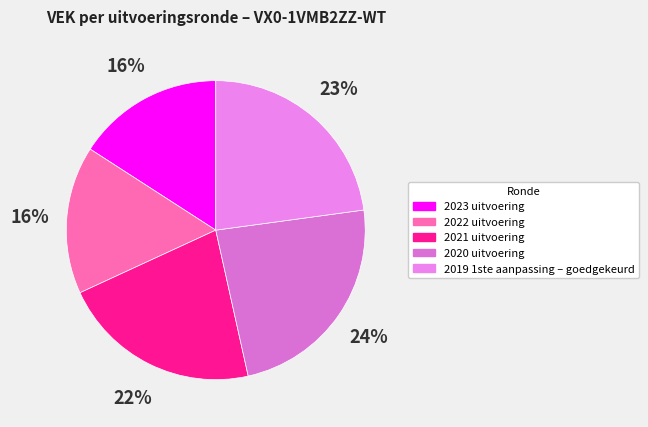

Which category has the biggest portion of the pie?

2020 uitvoering